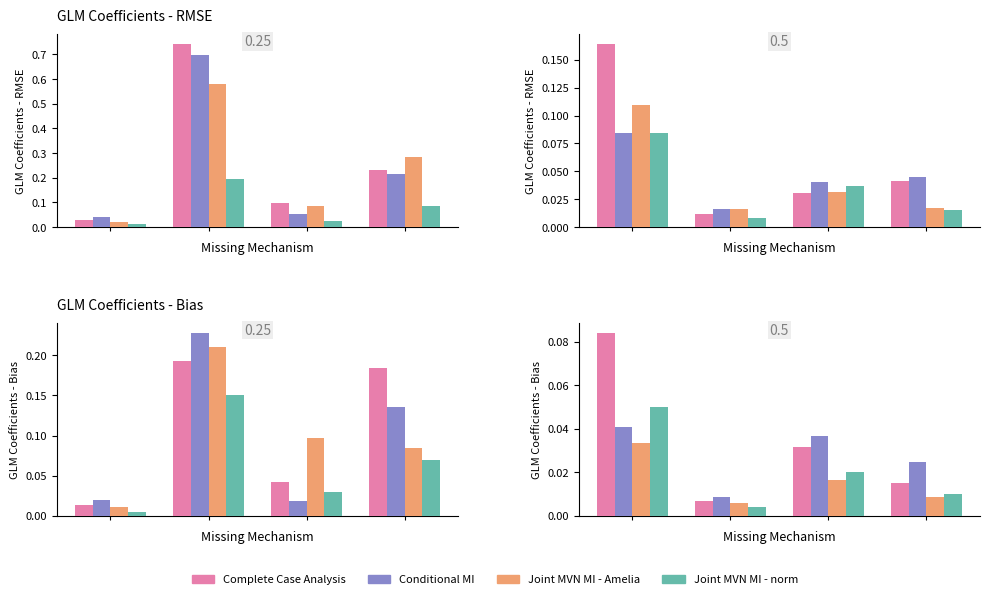

The Joint MVN MI - norm series shows 0.0 at 2. True or false?

False